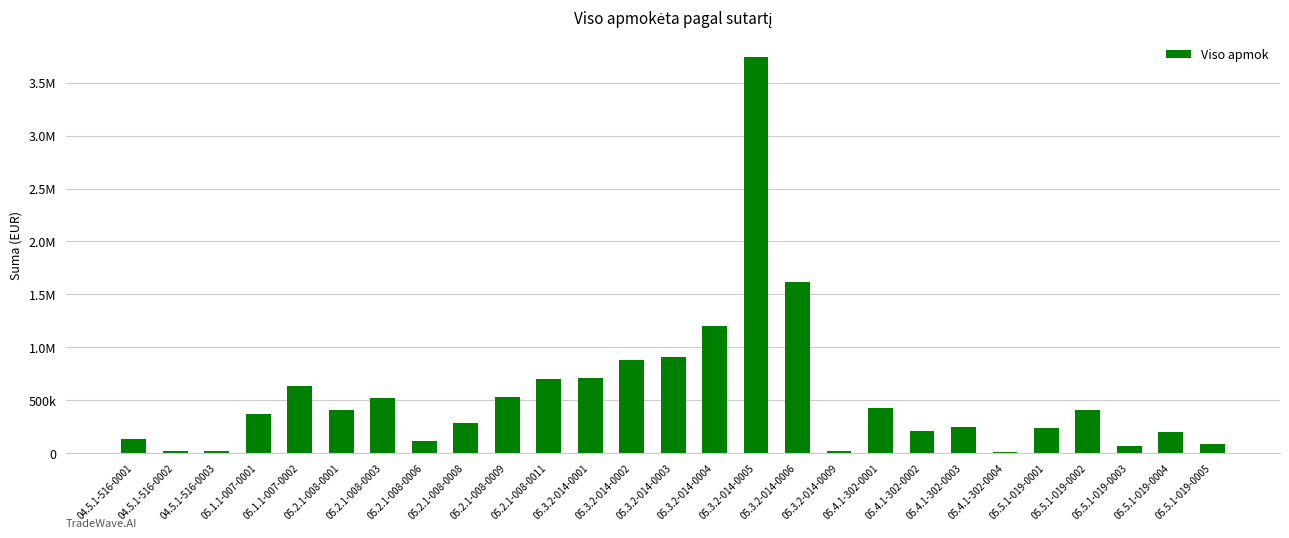

Reading right to left, list all the values displayed in this chart.

05.5.1-019-0005=86690.7	05.5.1-019-0004=198188.4	05.5.1-019-0003=70822.8	05.5.1-019-0002=406740.3	05.5.1-019-0001=238835.5	05.4.1-302-0004=15000.0	05.4.1-302-0003=245663.8	05.4.1-302-0002=206076.9	05.4.1-302-0001=424421.2	05.3.2-014-0009=15700.0	05.3.2-014-0006=1620494.3	05.3.2-014-0005=3744065.9	05.3.2-014-0004=1196833.5	05.3.2-014-0003=908170.4	05.3.2-014-0002=875616.2	05.3.2-014-0001=714024.1	05.2.1-008-0011=703132.5	05.2.1-008-0009=527429.9	05.2.1-008-0008=288663.8	05.2.1-008-0006=109901.7	05.2.1-008-0003=516057.4	05.2.1-008-0001=410115.0	05.1.1-007-0002=631422.3	05.1.1-007-0001=371916.4	04.5.1-516-0003=21000.0	04.5.1-516-0002=21000.0	04.5.1-516-0001=129965.6